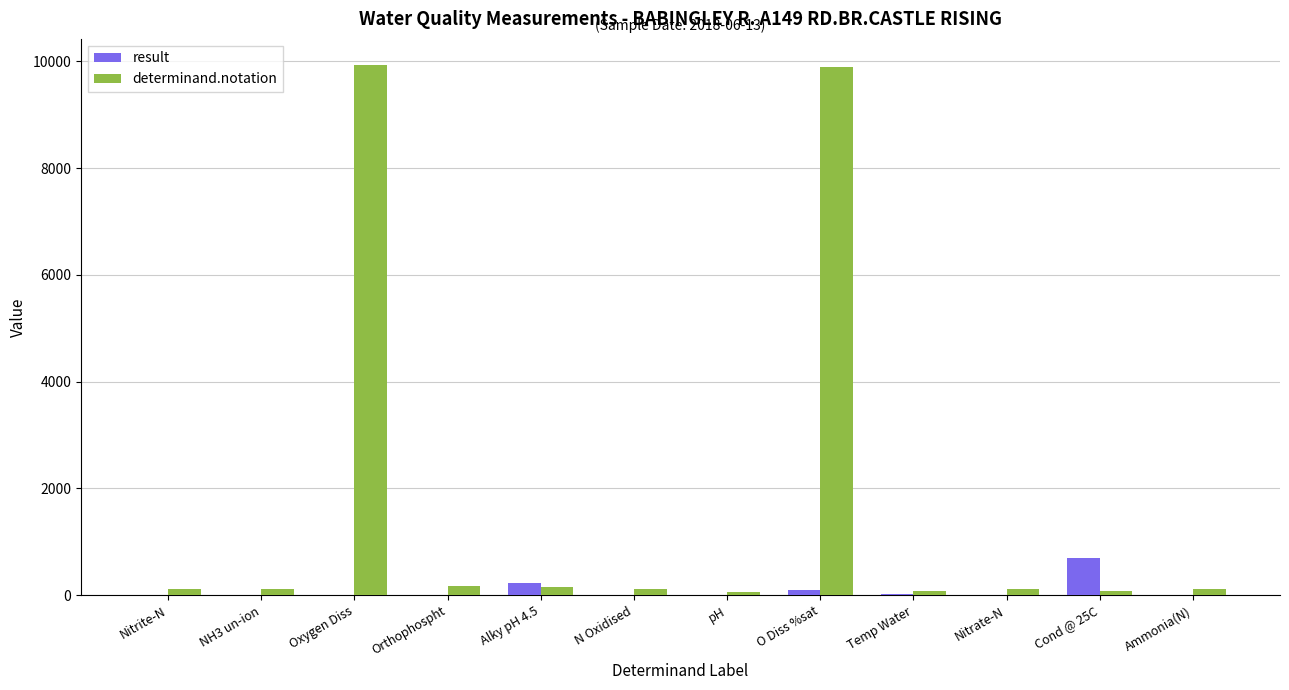

Are the bars horizontal?

No